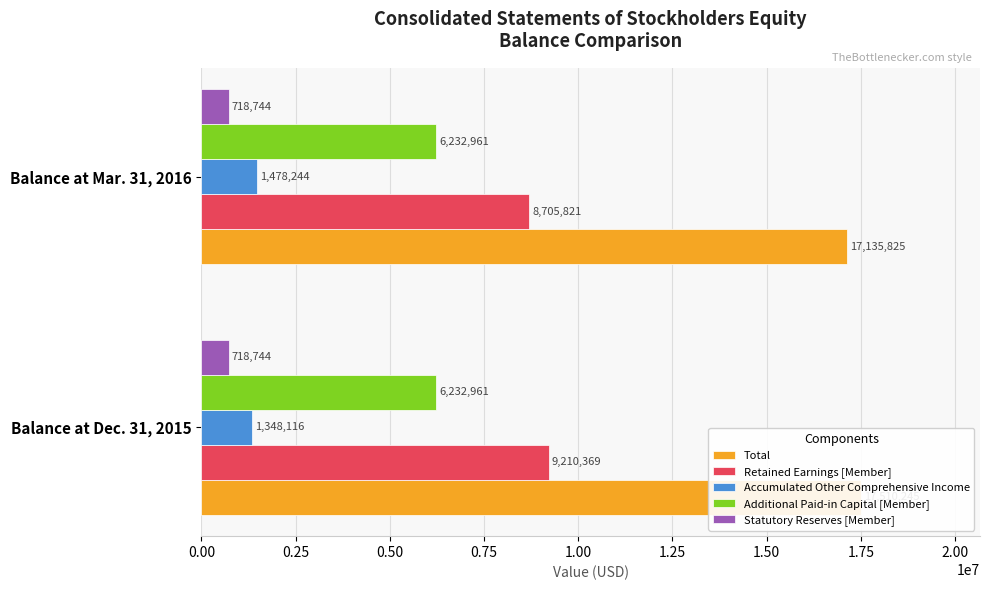

Which series has the widest spread of values?

Retained Earnings [Member]